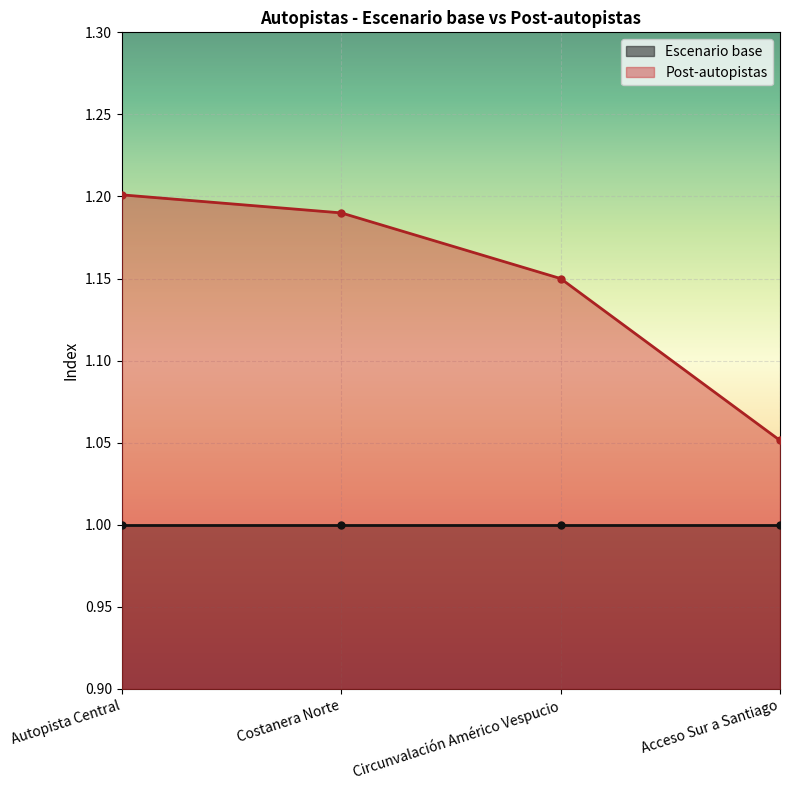

What is the change in value from Circunvalación Américo Vespucio to Acceso Sur a Santiago?

-0.1